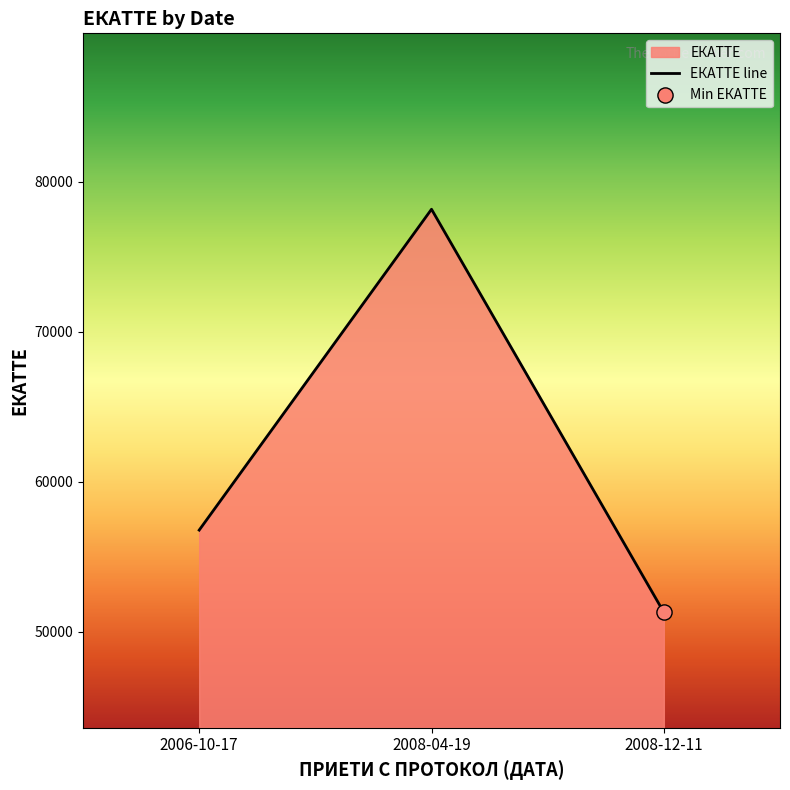

What is the change in value from 2006-10-17 to 2008-12-11?

-5479